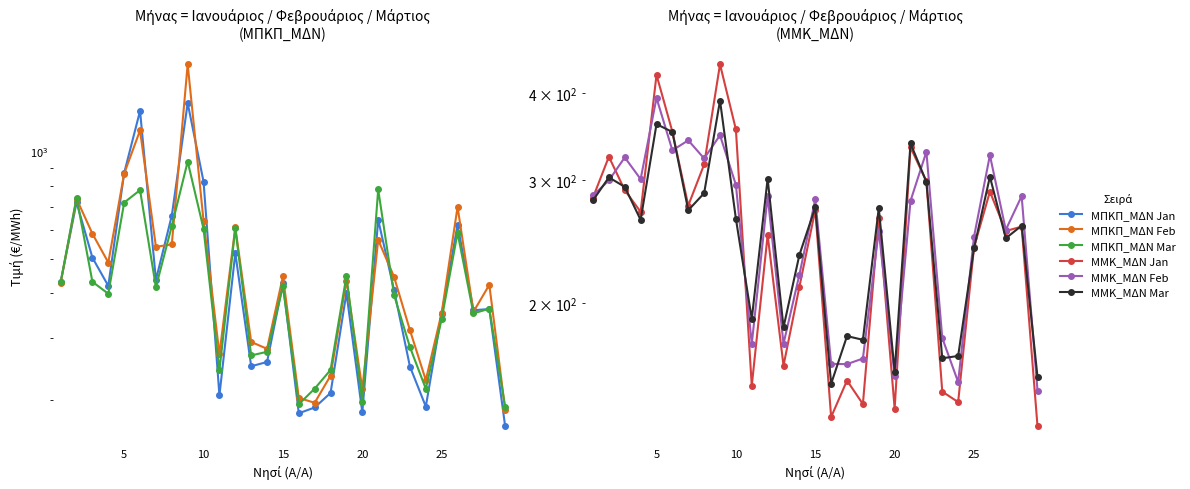

At which category does ΜΜΚ_ΜΔΝ Jan reach its first local peak?

5